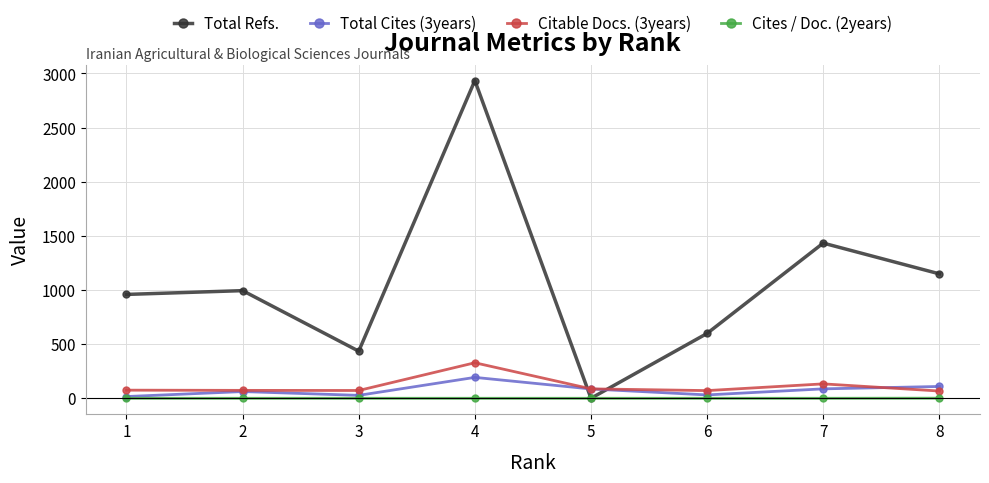

Is this an area chart (filled region under the line)?

No